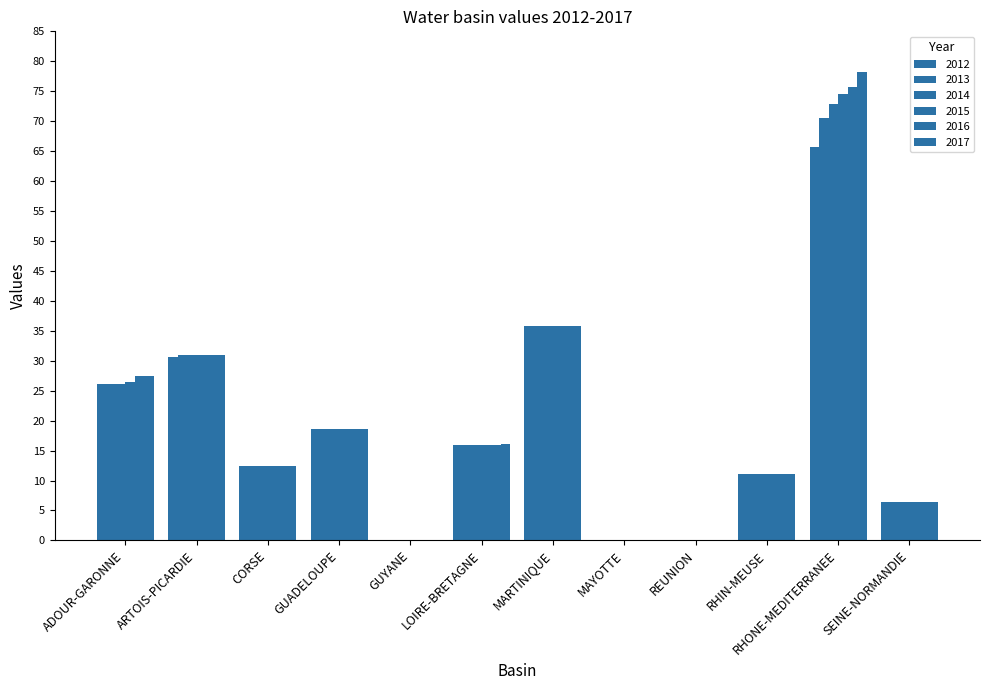

What is the total value across all series at ADOUR-GARONNE?

159.7